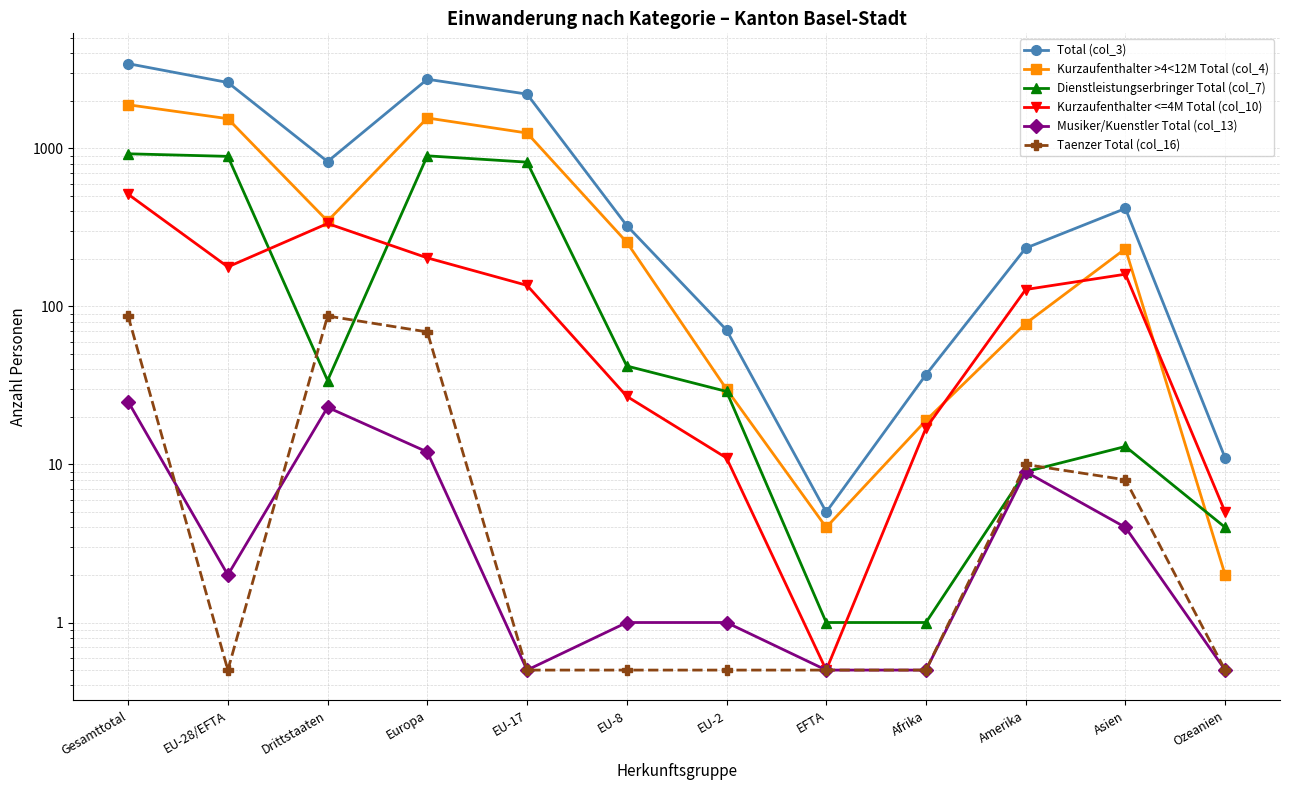

Rank the categories by Kurzaufenthalter <=4M Total (col_10) value from lowest to highest.

EFTA, Ozeanien, EU-2, Afrika, EU-8, Amerika, EU-17, Asien, EU-28/EFTA, Europa, Drittstaaten, Gesamttotal